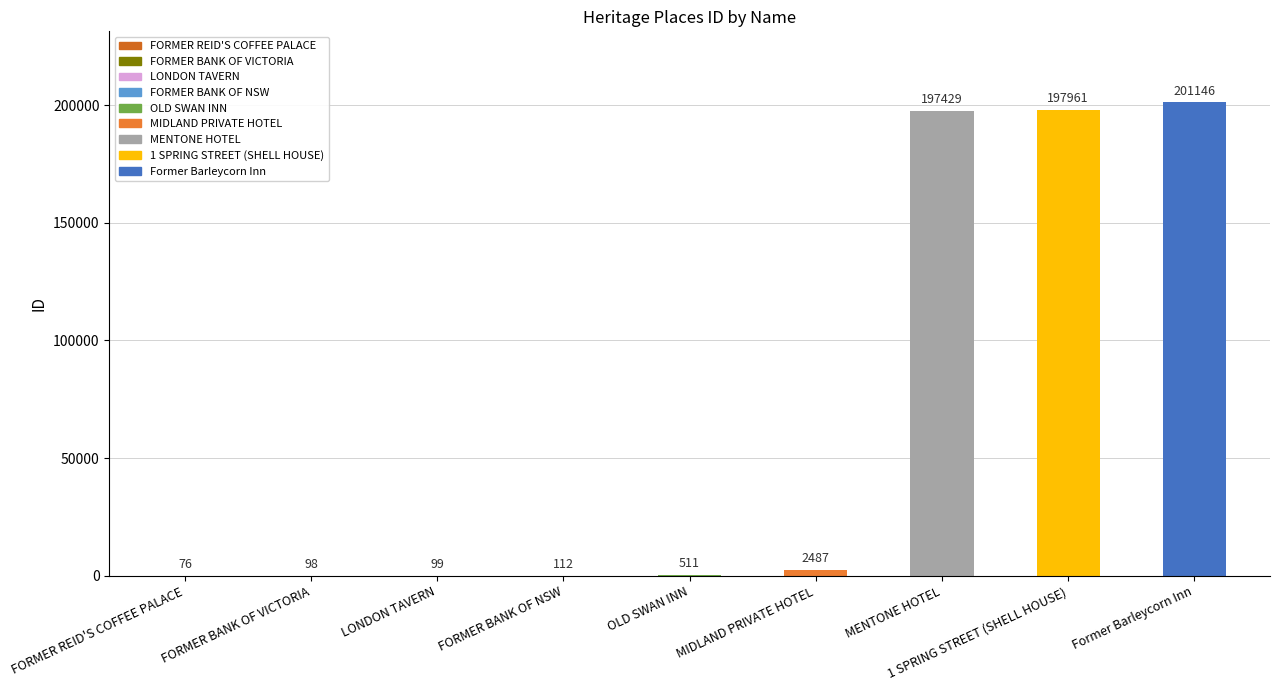

Is it true that the value at 1 SPRING STREET (SHELL HOUSE) is 197961?

True